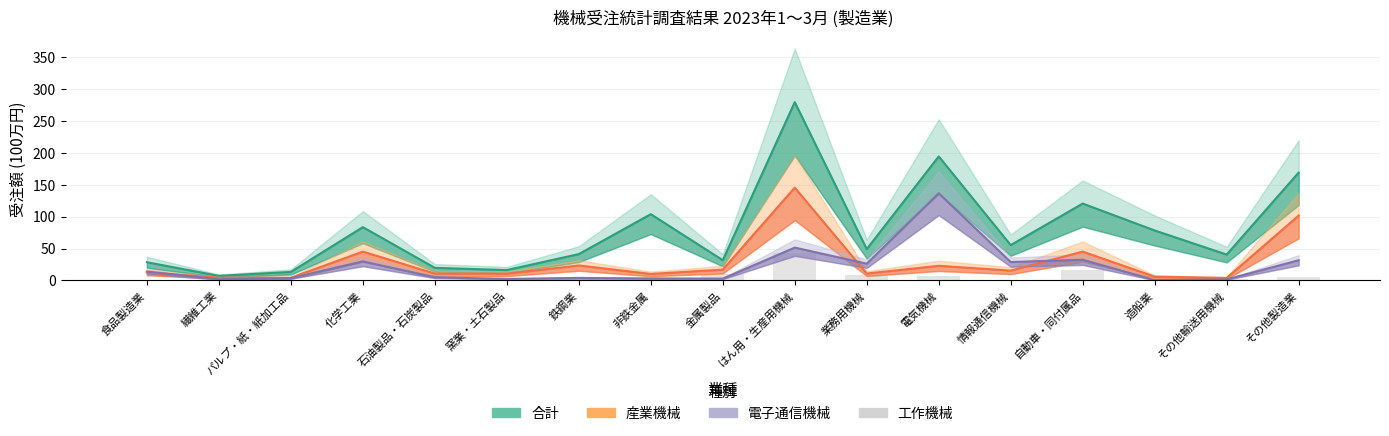

What is the difference between the maximum and minimum values in the 合計 series?

272.4